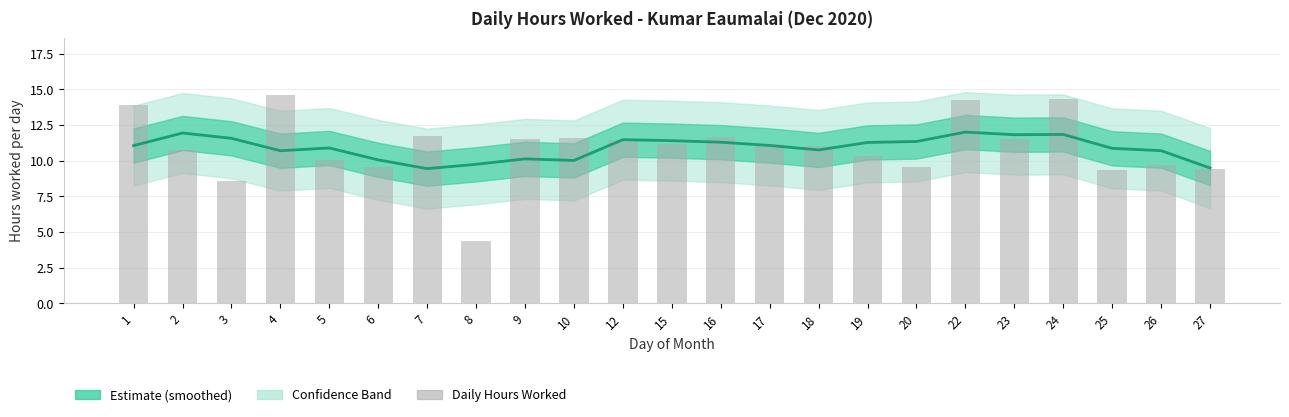

Does the chart contain stacked bars?

No